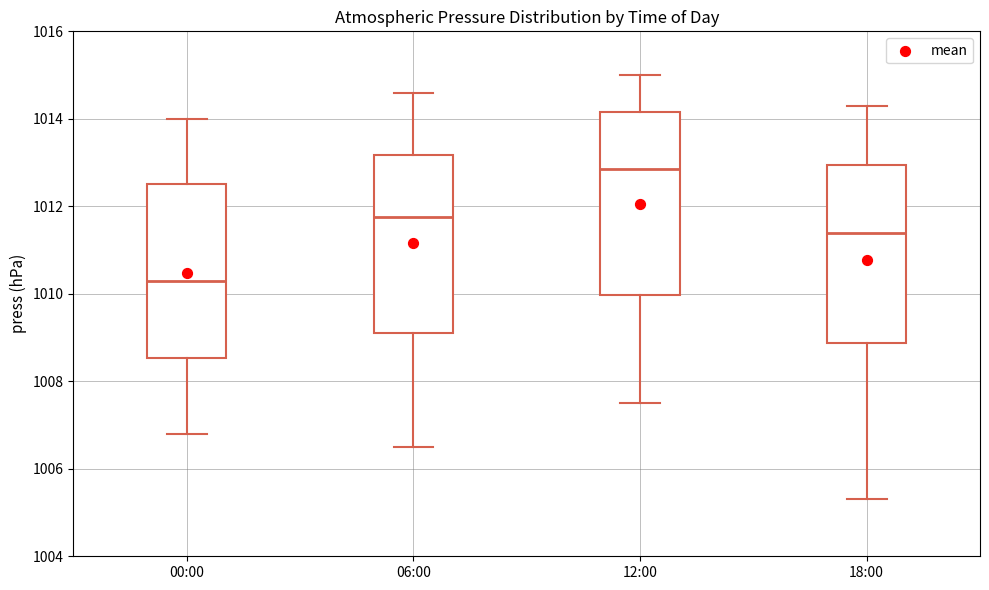

Which box's median line is the highest?

12:00